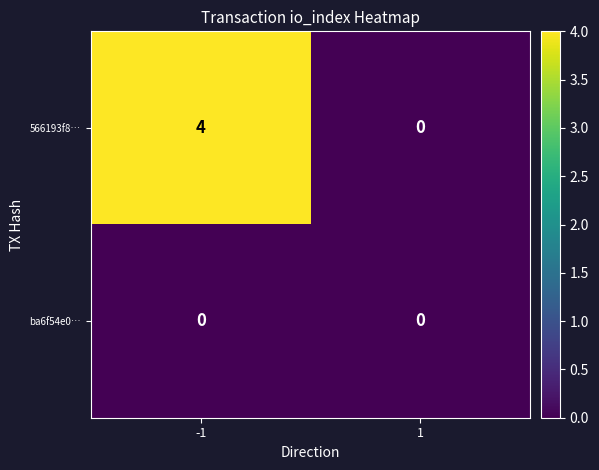

Rank the series at -1 from highest to lowest value.

566193f8…, ba6f54e0…